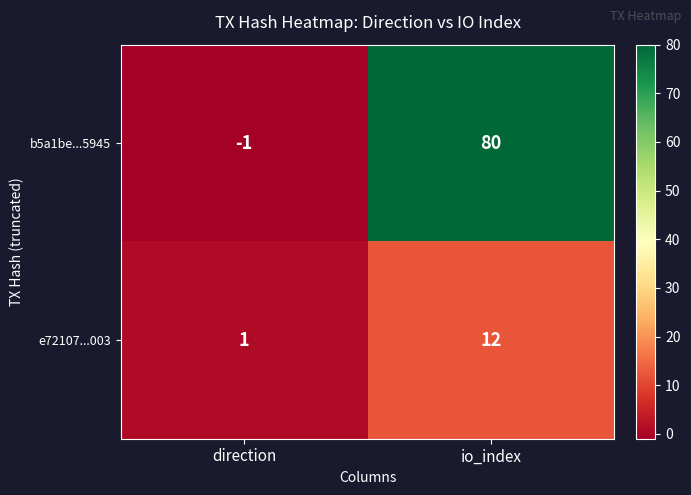

Reading left to right, transcribe all the data shown in this chart.

b5a1be...5945: -1	80
e72107...003: 1	12